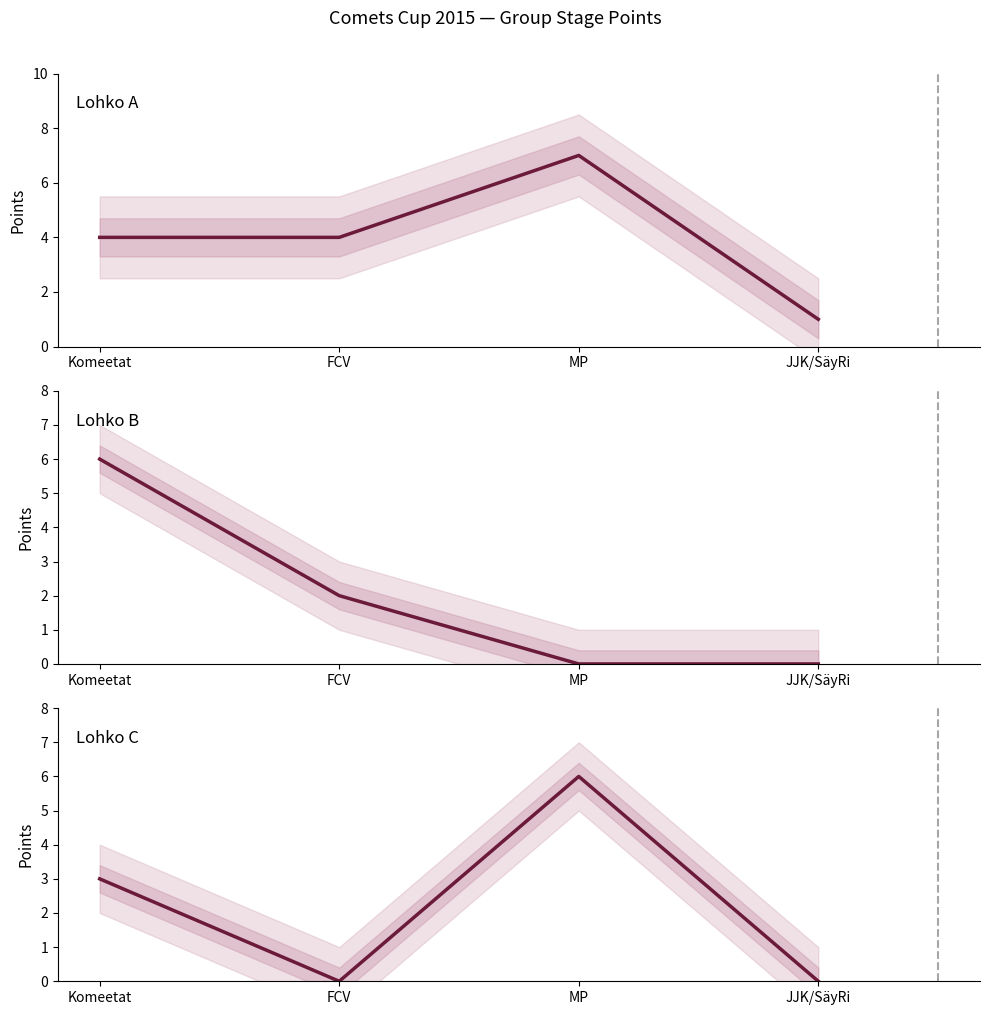

How many distinct data groups are displayed?

3